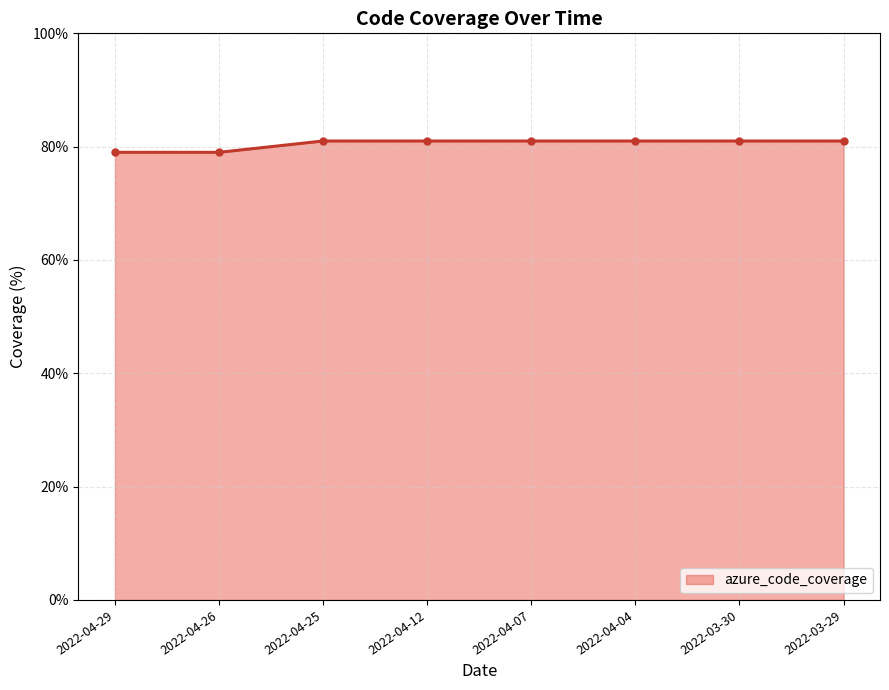

Reading right to left, list all the values displayed in this chart.

81	81	81	81	81	81	79	79